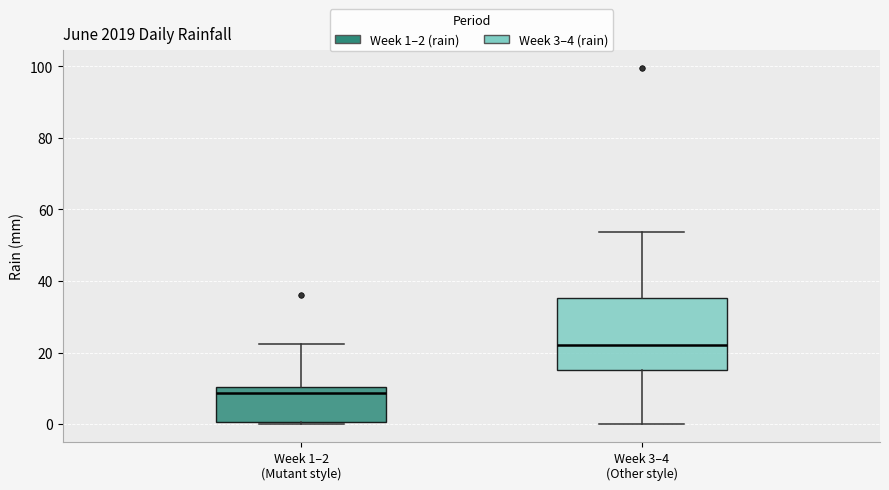

Comparing the boxes themselves (not the whiskers), which one is the tallest?

Week 3–4 (Other style)